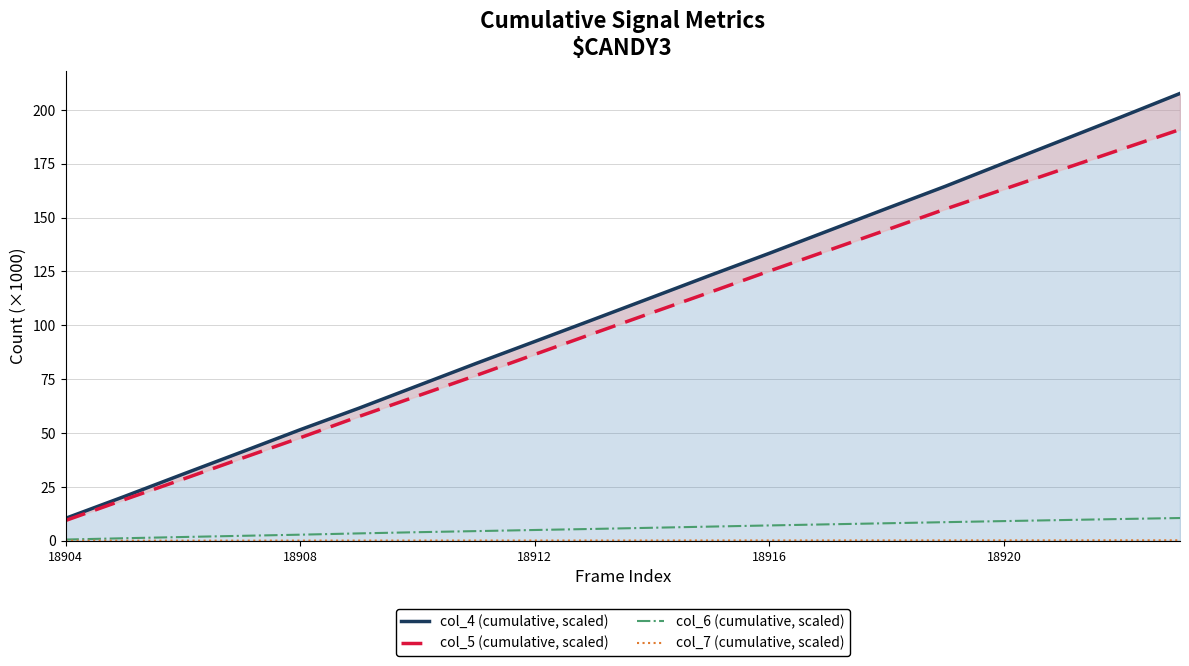

True or false: col_7 (cumulative, scaled) and col_5 (cumulative, scaled) intersect in this chart.

False